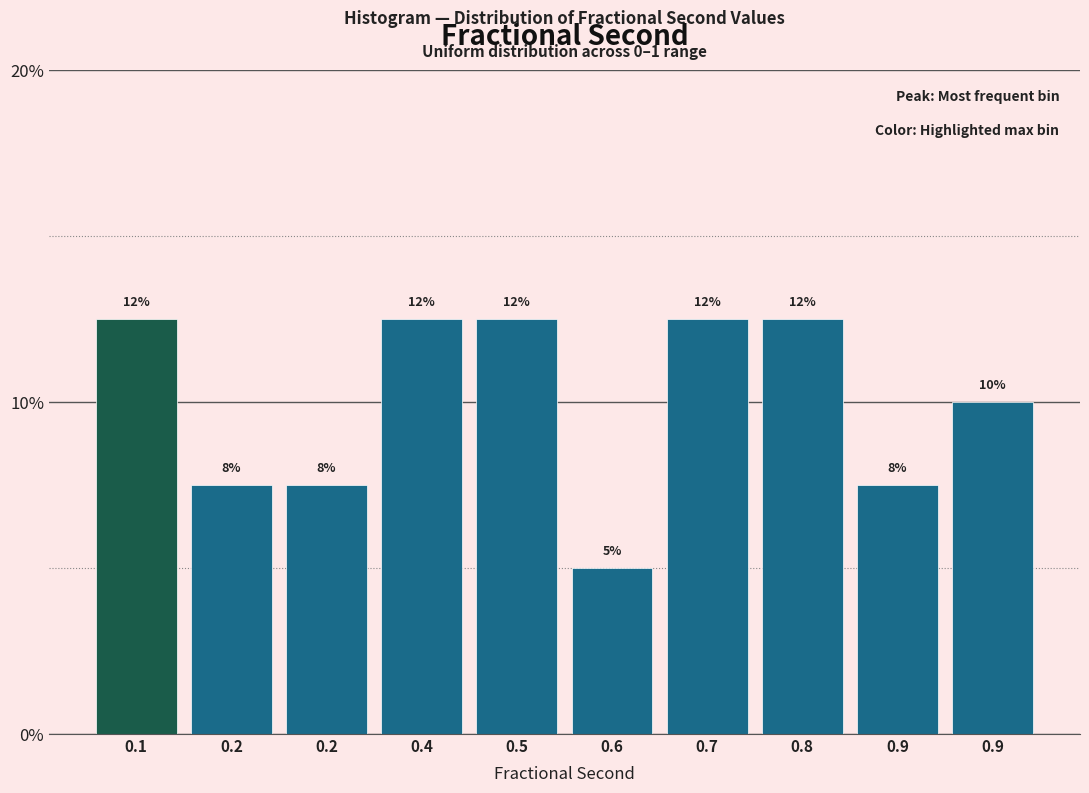

How many bars are there in total?

10